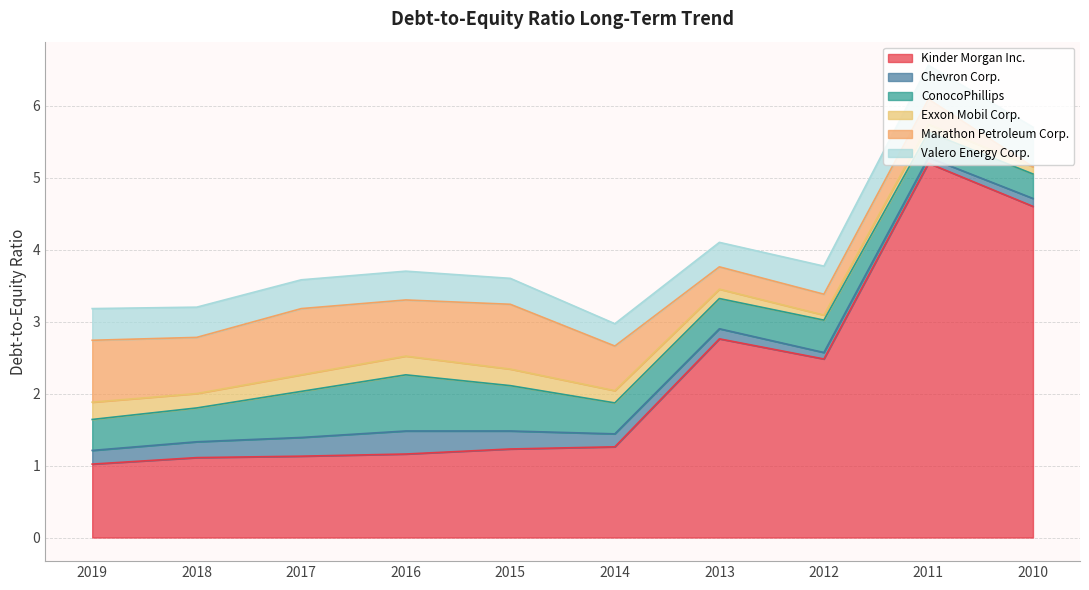

Which series has the widest spread of values?

Kinder Morgan Inc.